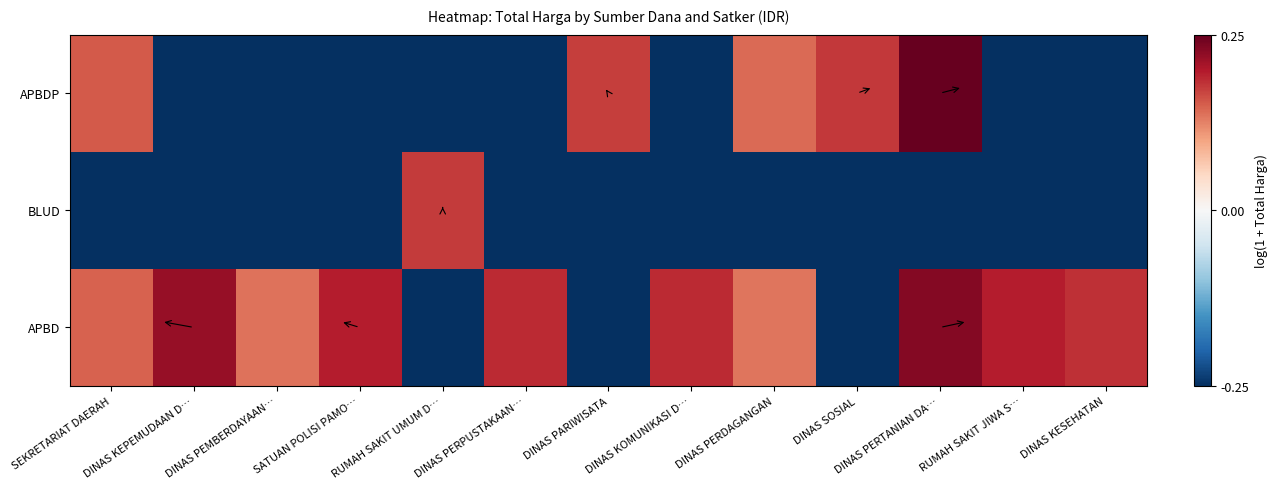

What is the spread (max minus min) of values at DINAS PERPUSTAKAAN…?

18.4